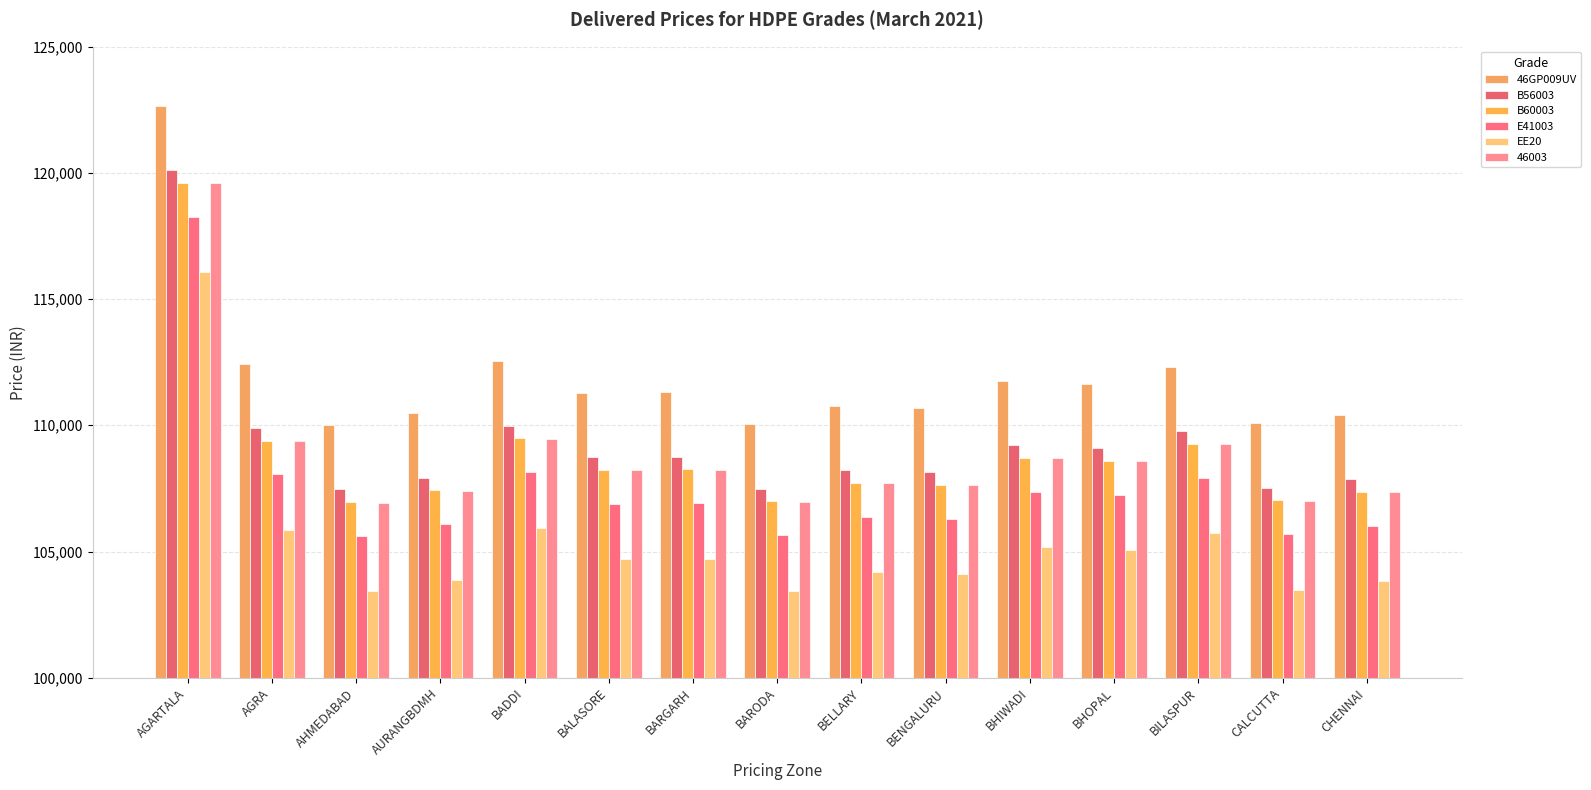

At which label does B60003 first exceed 108234?

AGARTALA